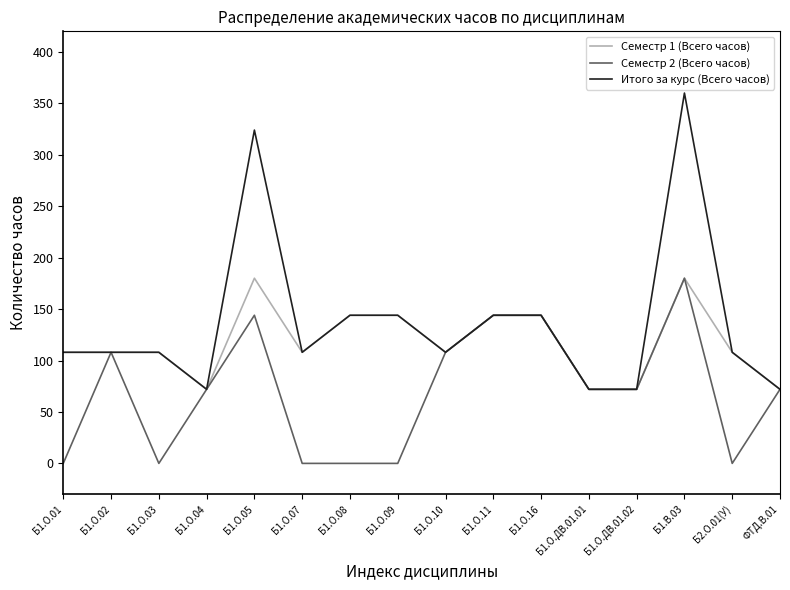

Which series has the widest spread of values?

Итого за курс (Всего часов)